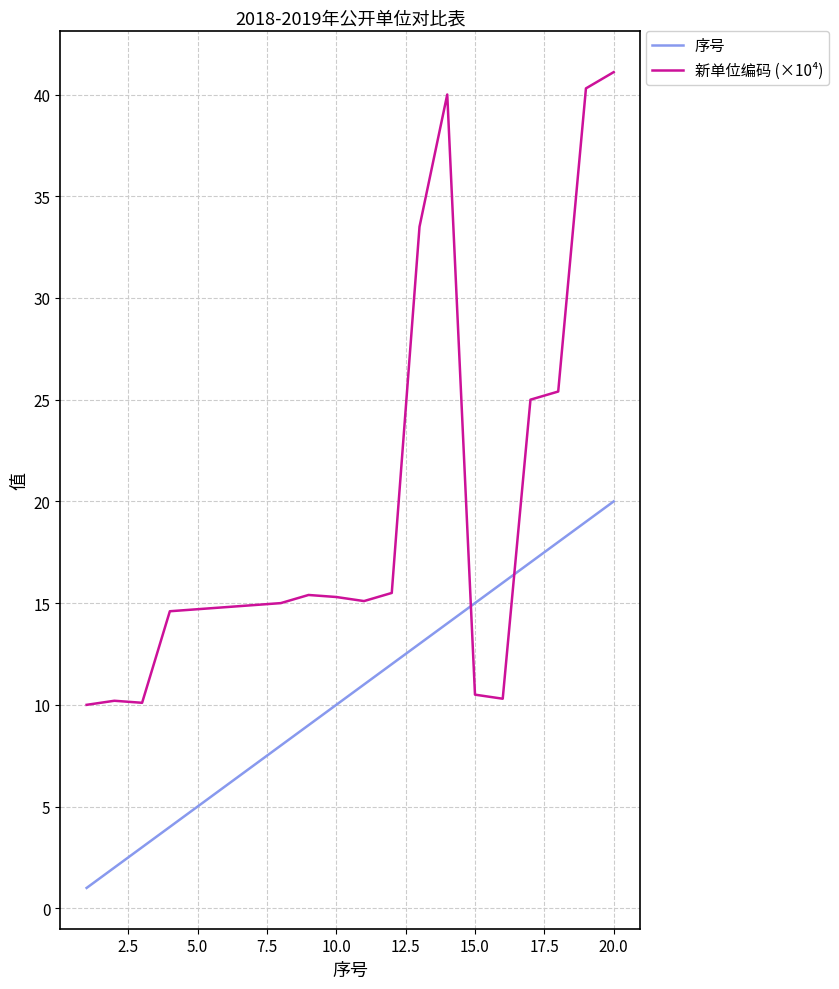

What is the greatest value displayed?

41.1